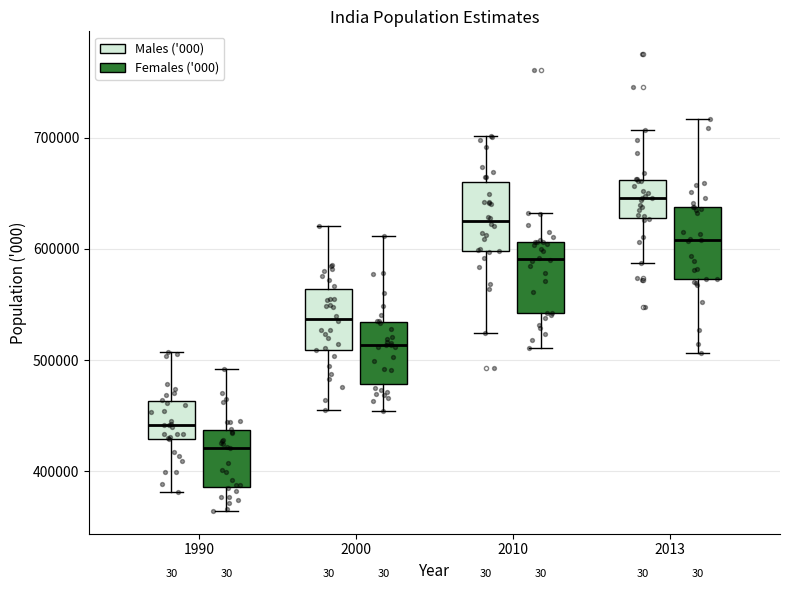

Where is the upper edge of the box for 2000 (Males ('000)) on the y-axis? The values are not printed on the chart, so give them approximately, as read against the axis.

560000